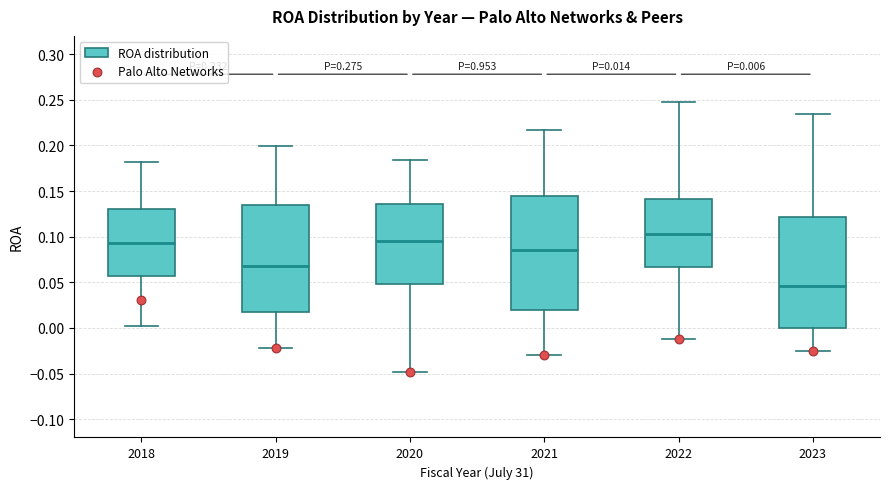

Which box's median line is the lowest?

2023